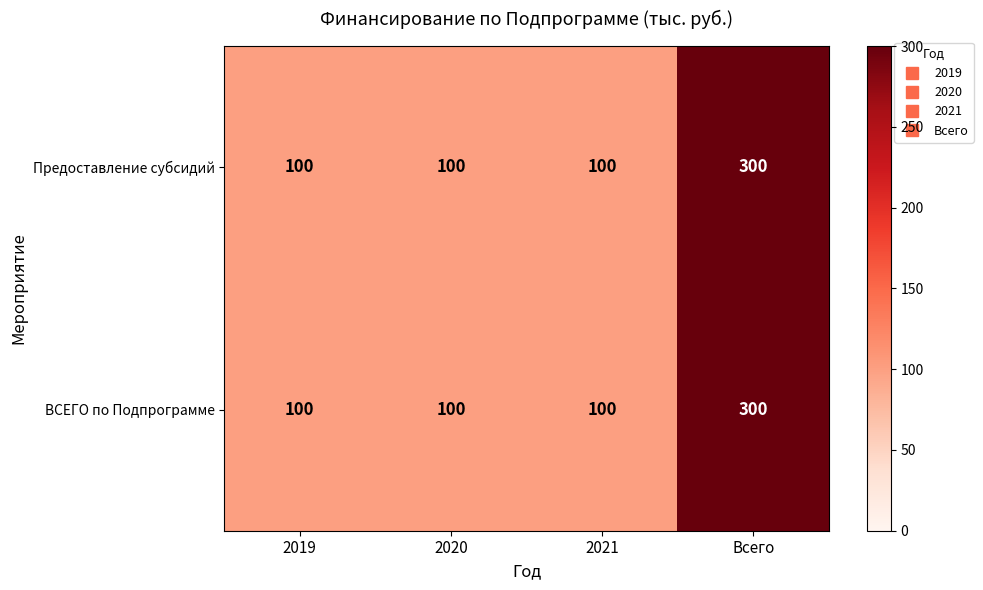

What is the average value of the Предоставление субсидий series?

150